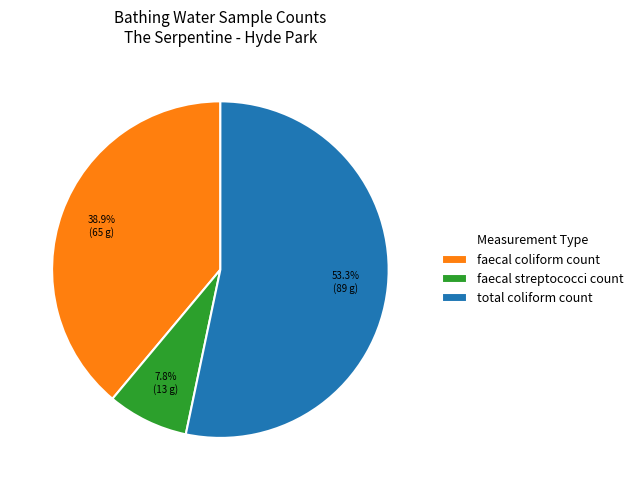

To the nearest percent, what portion does faecal coliform count represent?

39%